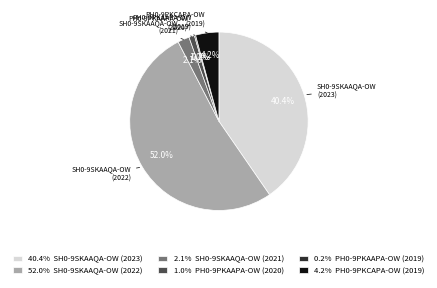

Do 2.1% SH0-9SKAAQA-OW (2021) and 1.0% PH0-9PKAAPA-OW (2020) together represent more than half of the pie?

No